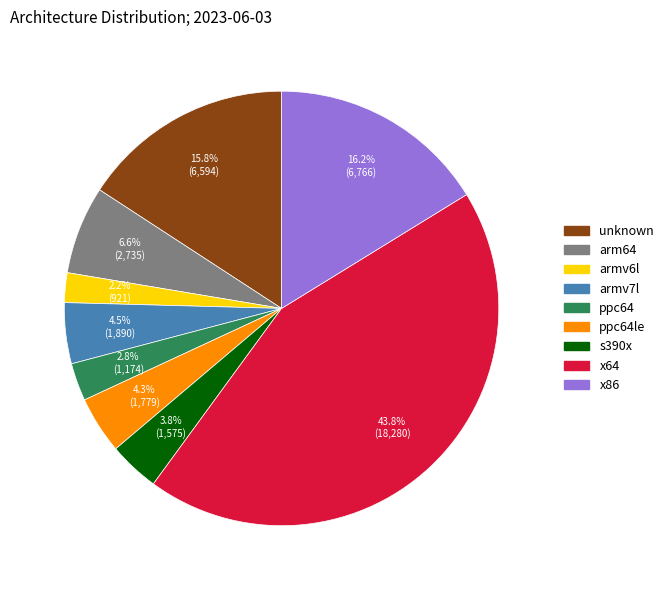

Approximately how many times larger is the value at armv6l compared to ppc64?

0.8